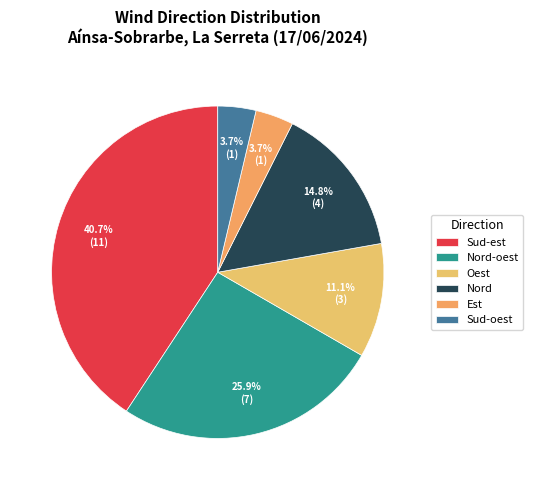

Approximately how many times larger is the value at Sud-oest compared to Est?

1.0